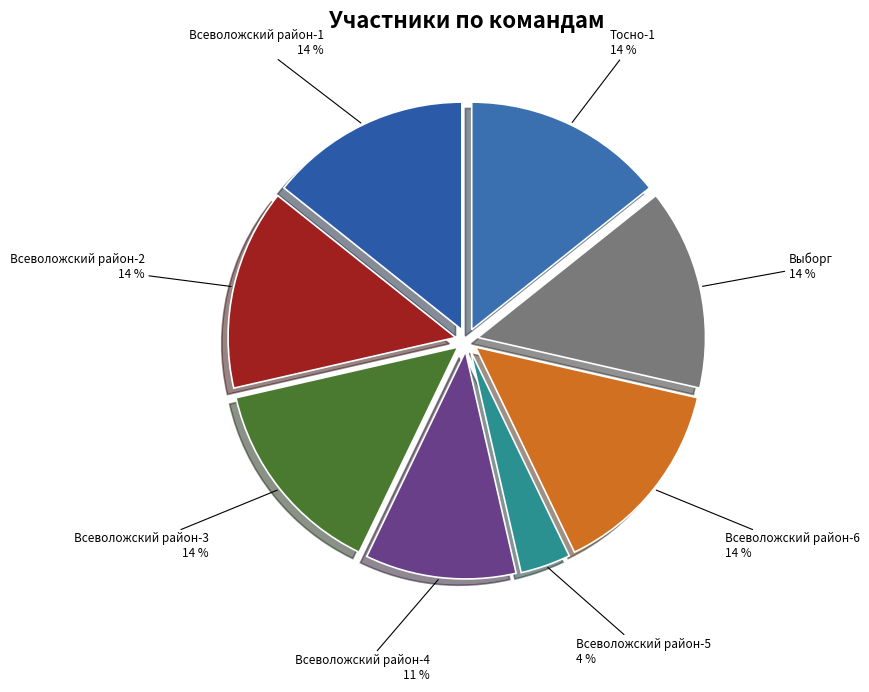

Approximately how many times larger is the value at Всеволожский район-6 compared to Тосно-1?

1.0